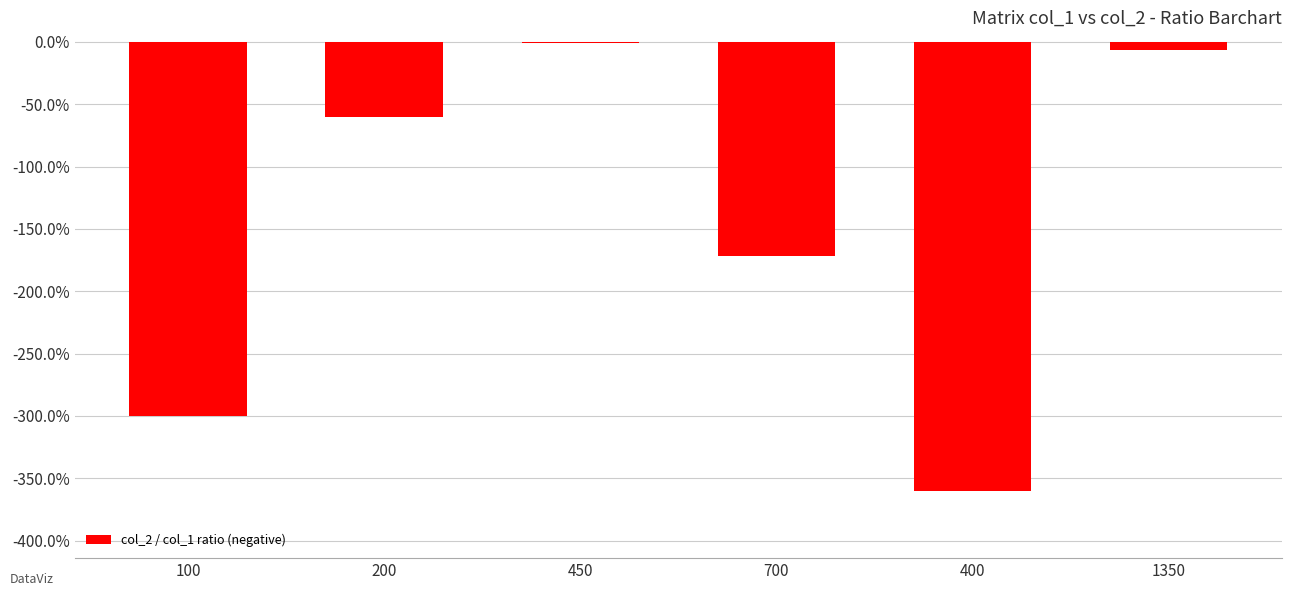

Rank the categories by value from lowest to highest.

400, 100, 700, 200, 1350, 450